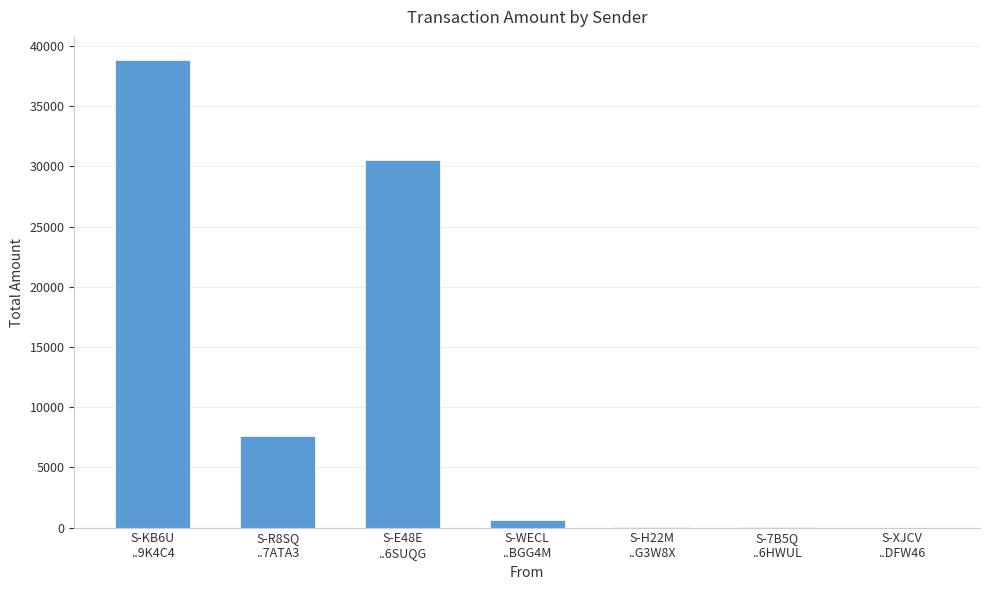

How many categories are shown in the chart?

7